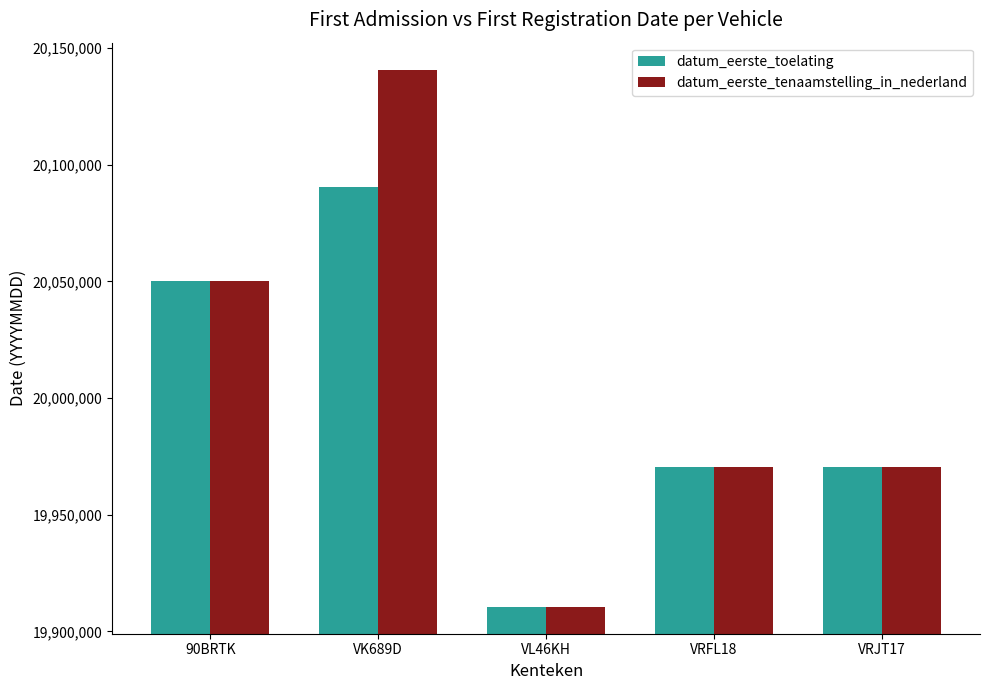

Rank the series by their maximum value, from highest to lowest.

datum_eerste_tenaamstelling_in_nederland, datum_eerste_toelating